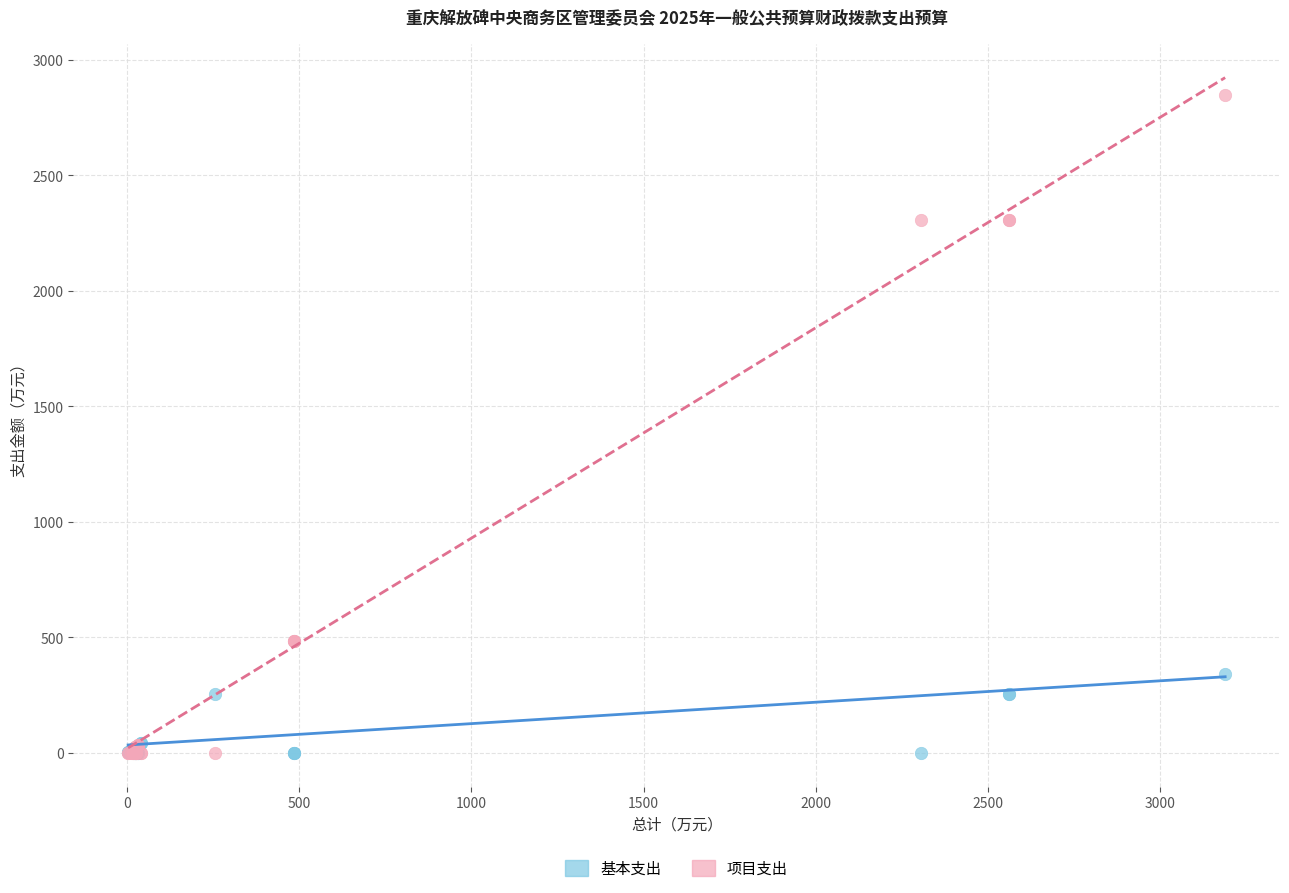

Which series has the widest spread of Y values?

项目支出